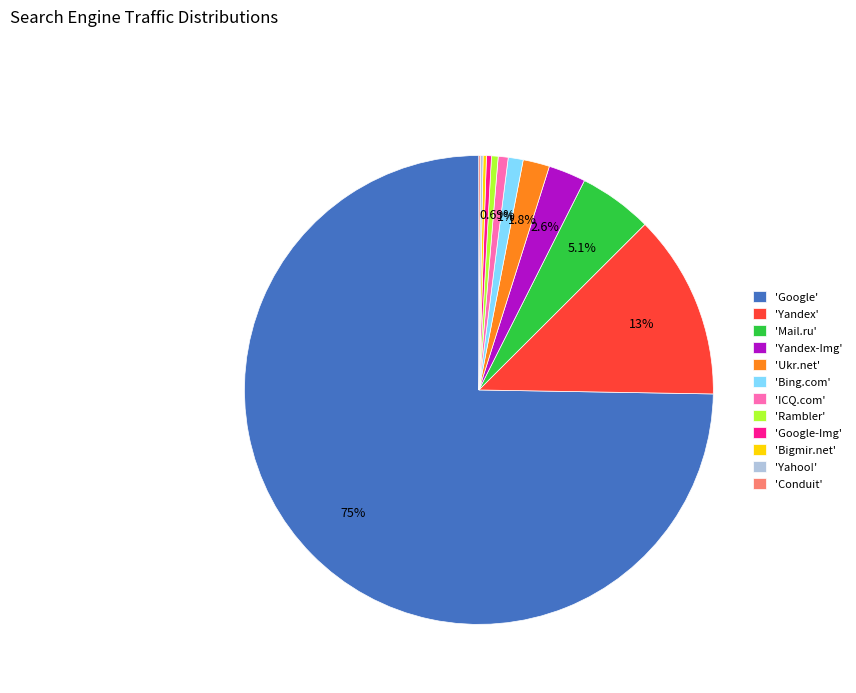

Combined, do 'Bing.com' and 'Mail.ru' account for over 50%?

No